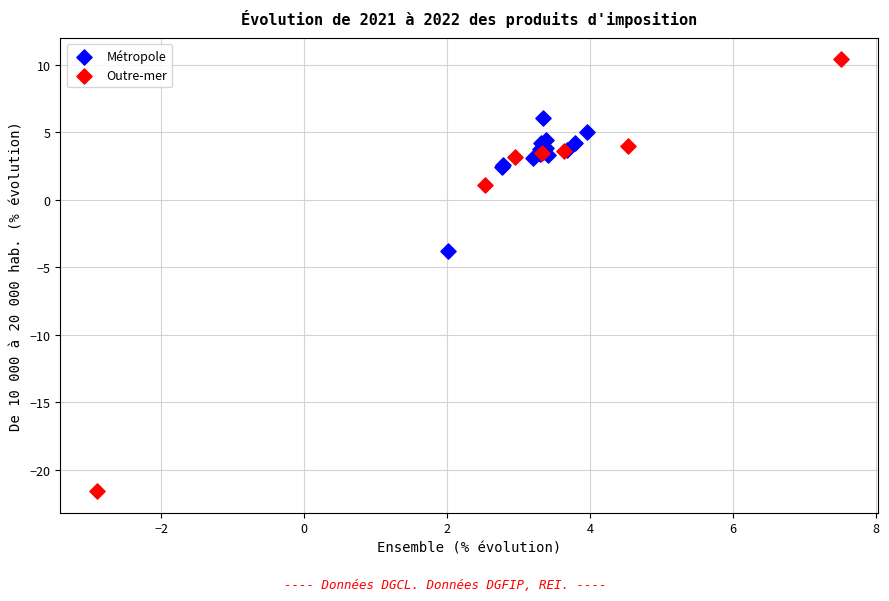

Which series has the widest spread of Y values?

Outre-mer